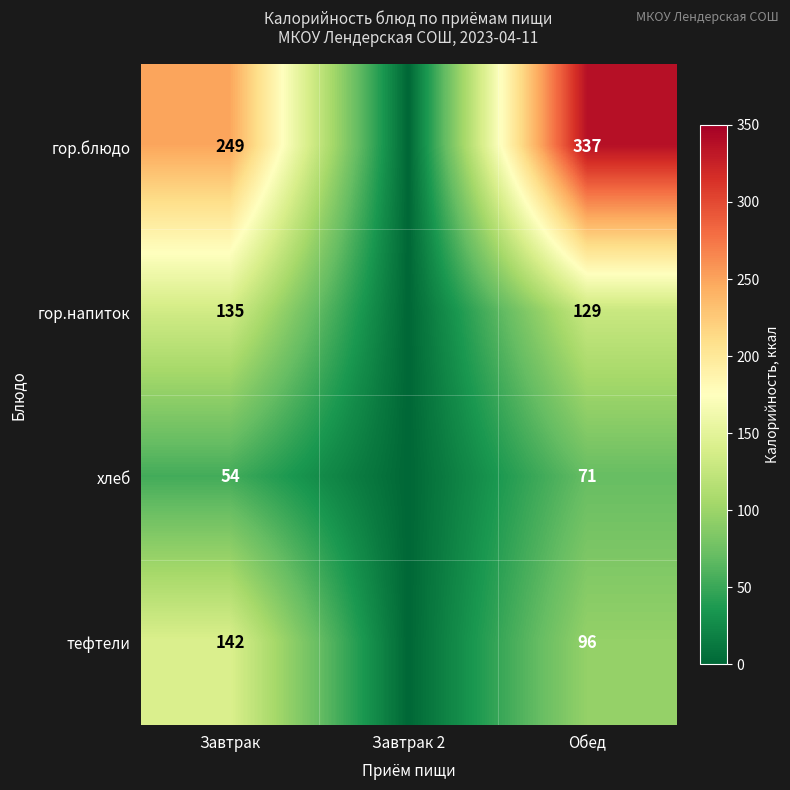

The гор.напиток series shows 221 at Завтрак. True or false?

False